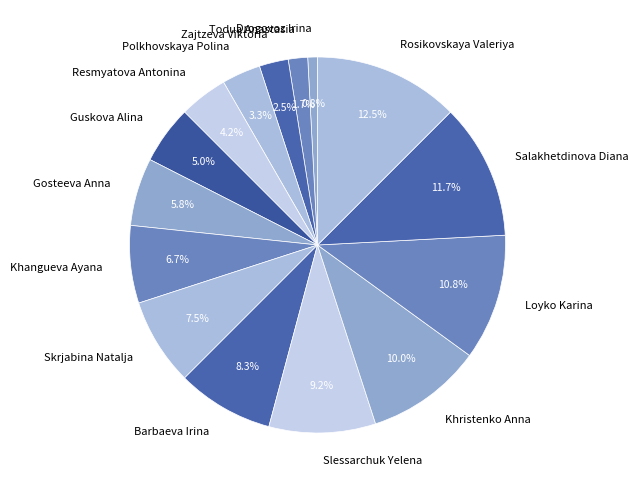

Which has a higher value, Guskova Alina or Skrjabina Natalja?

Skrjabina Natalja